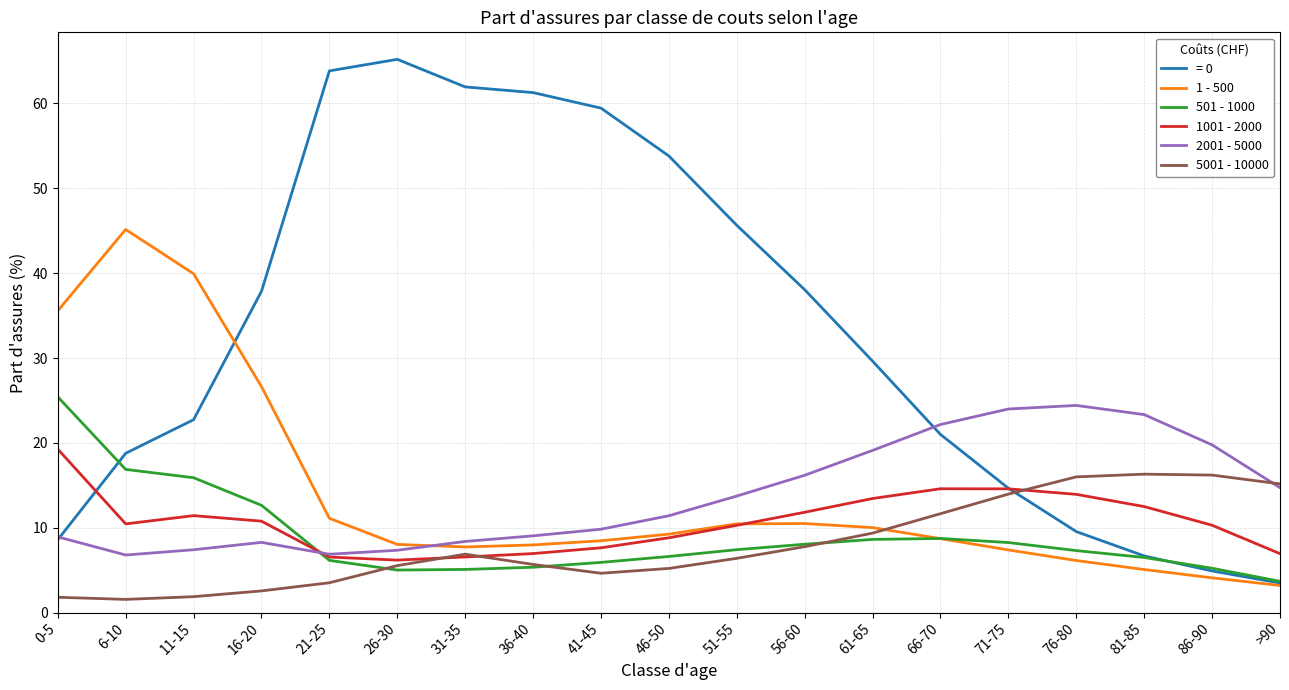

What is the average value of the 2001 - 5000 series?

13.8